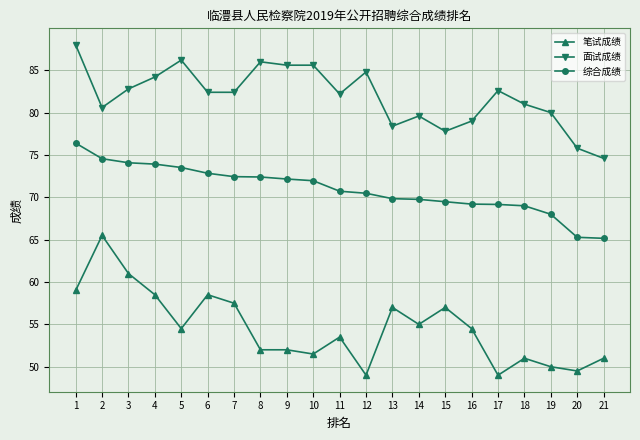

True or false: 面试成绩 and 笔试成绩 cross at least once.

False